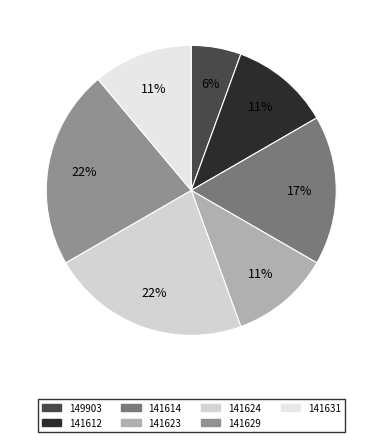

True or false: 141629 accounts for 22% of the total.

True